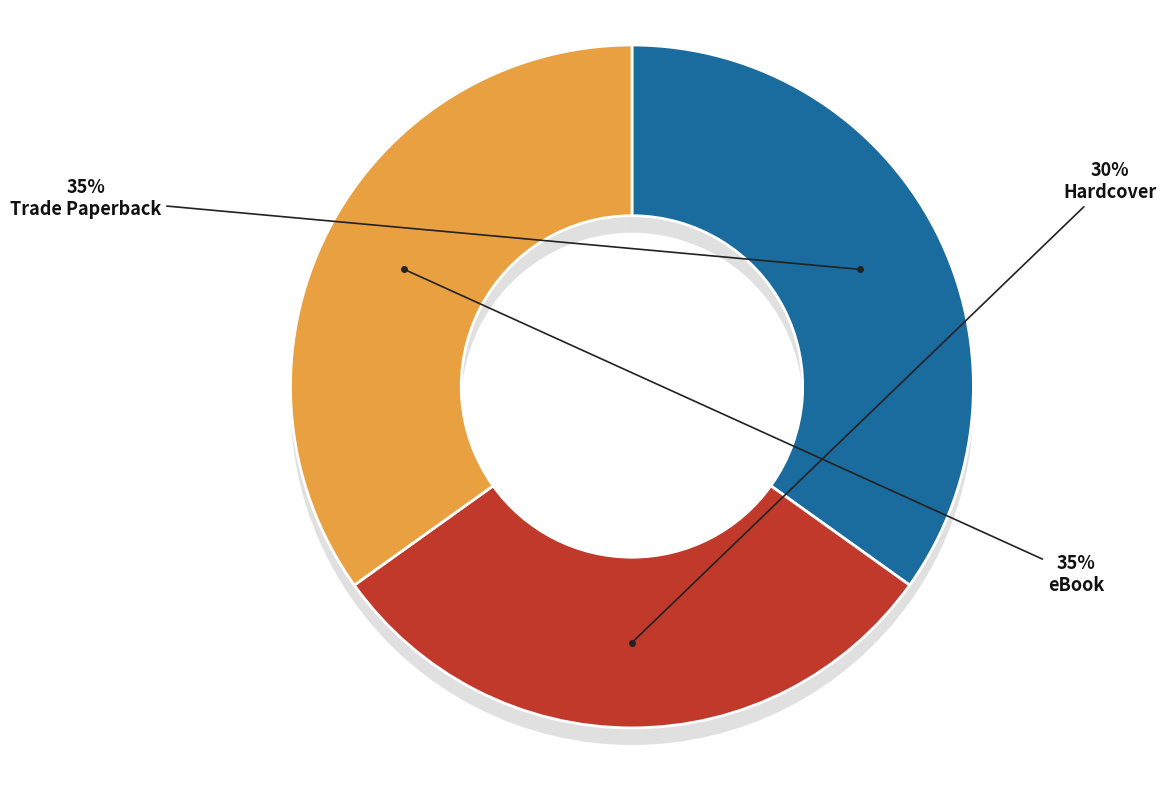

To the nearest percent, what portion does Hardcover represent?

30%